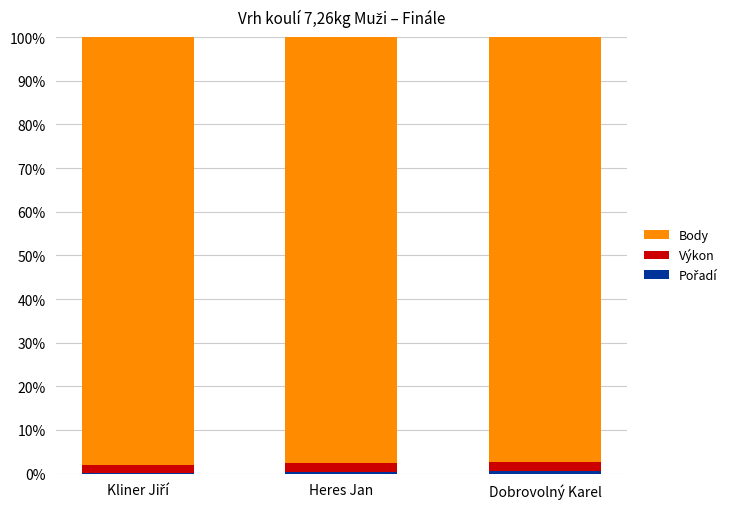

How many categories are shown in the chart?

3